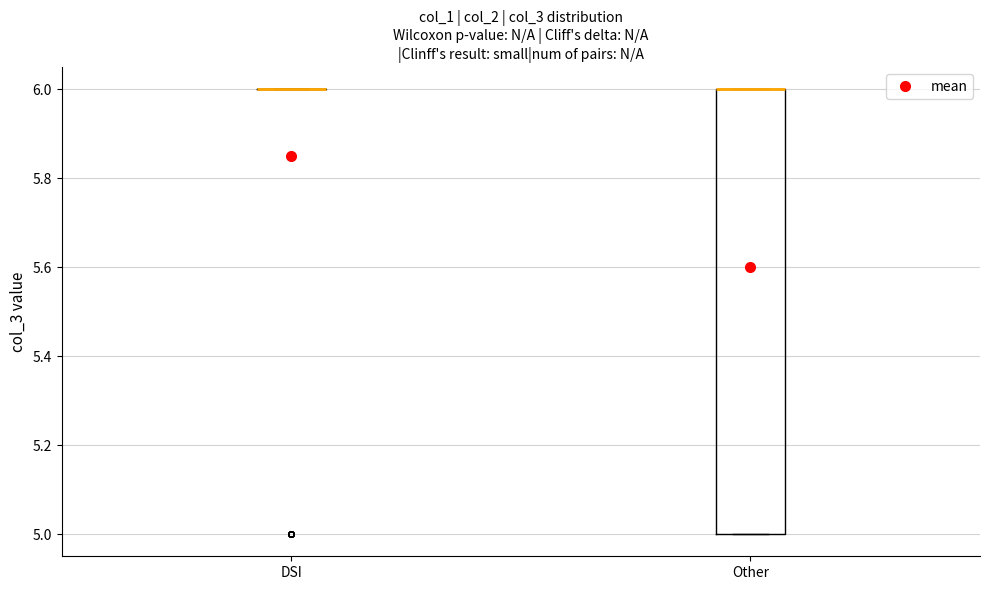

Reading left to right, transcribe this box plot: for each box, give where its median line is, the range the box spans, and where its two whiskers end, as read against the y-axis. The values are not printed on the chart, so give them approximately, as read against the axis.

DSI: box collapsed to a line at 6, whiskers 6 to 6
Other: median 6 (drawn on the box's upper edge), box 5 to 6, whiskers 5 to 6